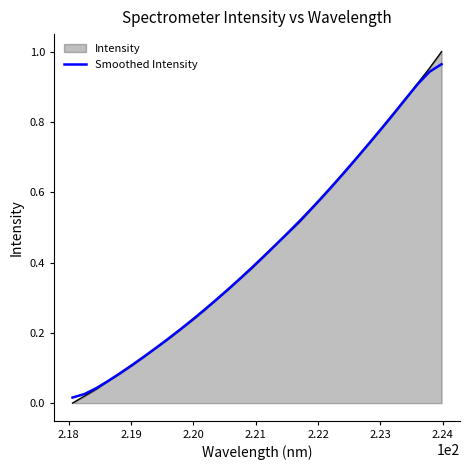

Which series has the largest range (max minus min)?

Intensity